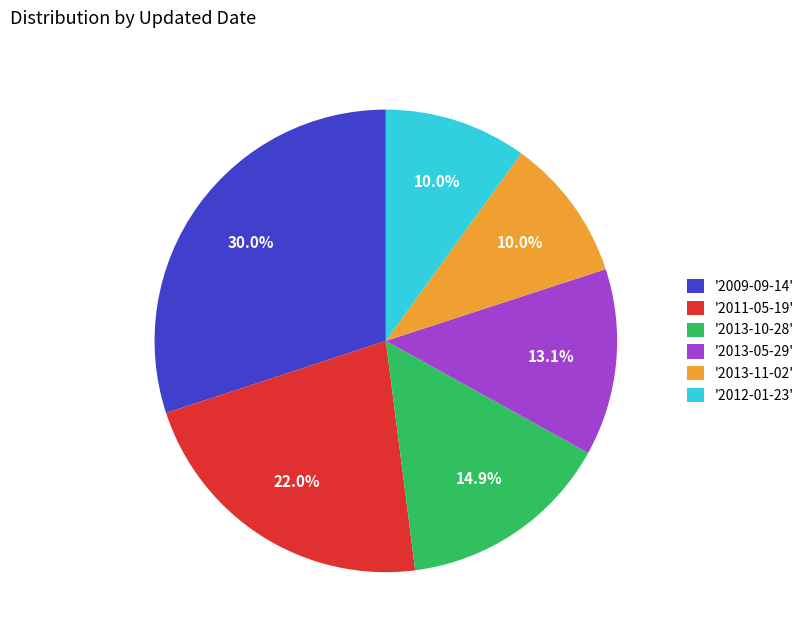

Is there a majority slice in this chart?

No